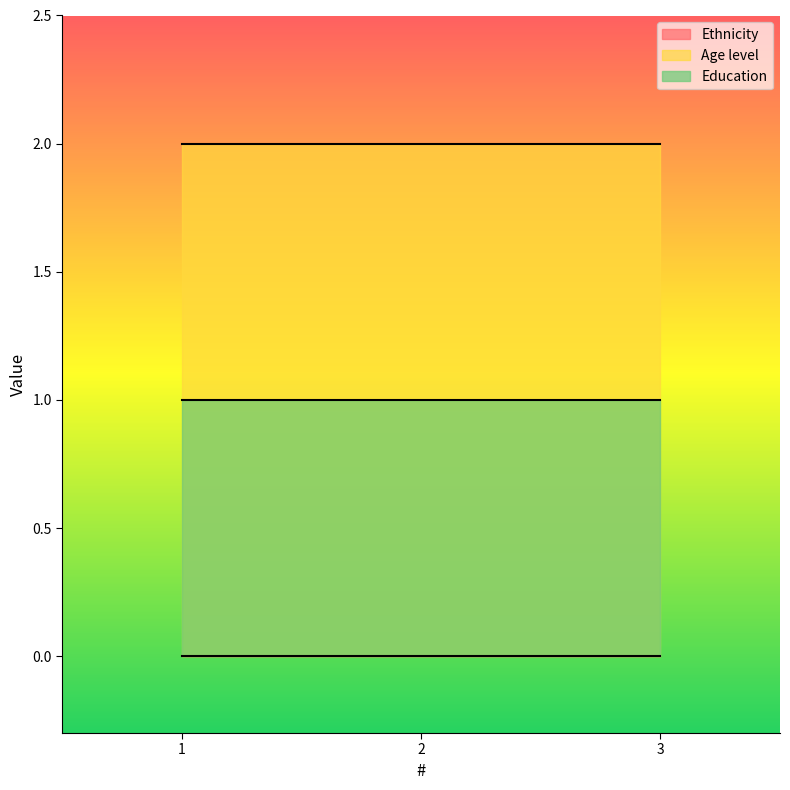

What is the spread (max minus min) of values at 1?

2